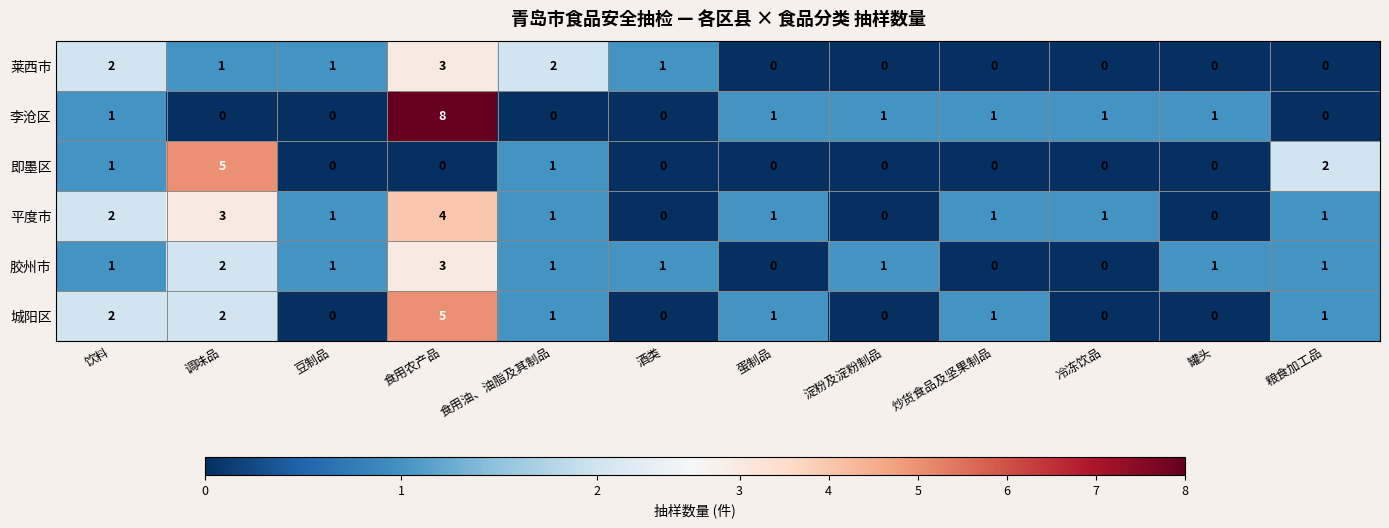

Count the 平度市 values in the range 1 to 2.

7